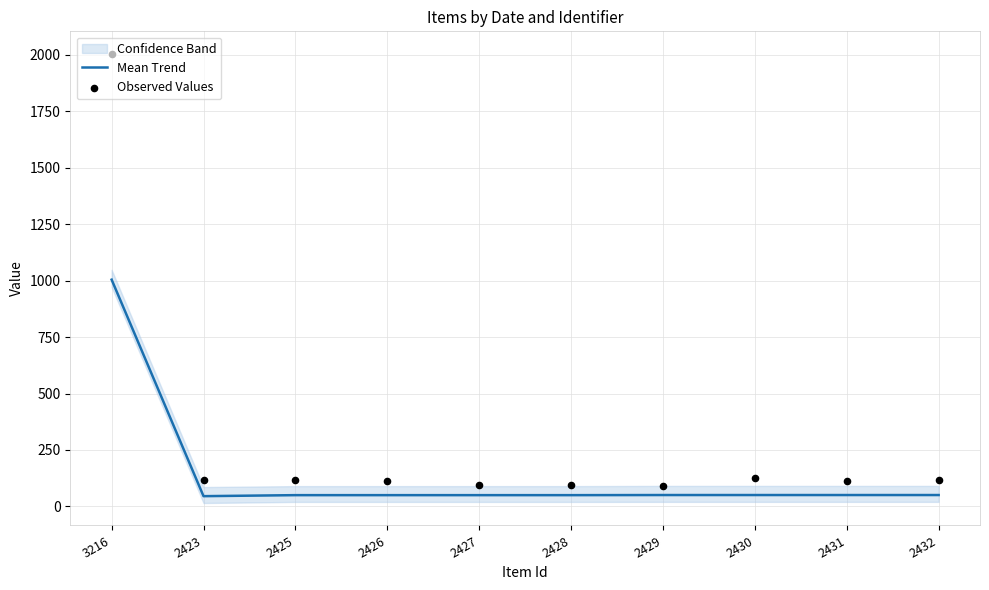

Which series has the largest Y range (max minus min)?

Observed Values